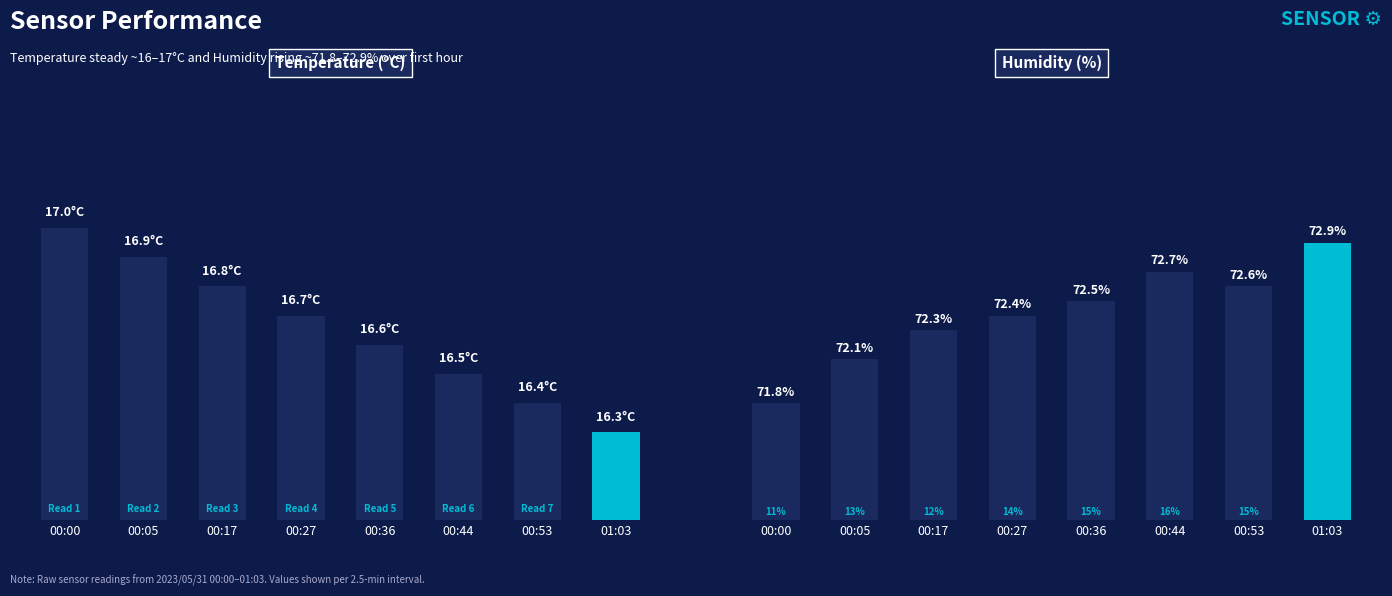

At how many categories does at least one series exceed 42?

8